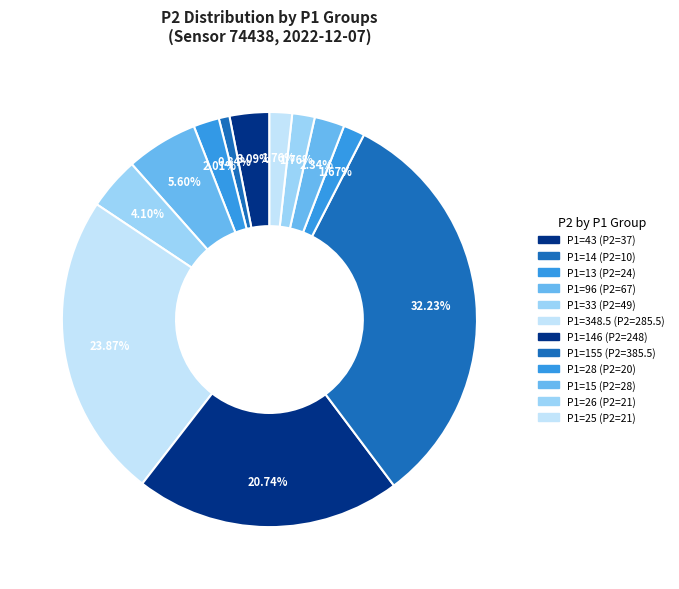

Count the number of slices in the pie.

12